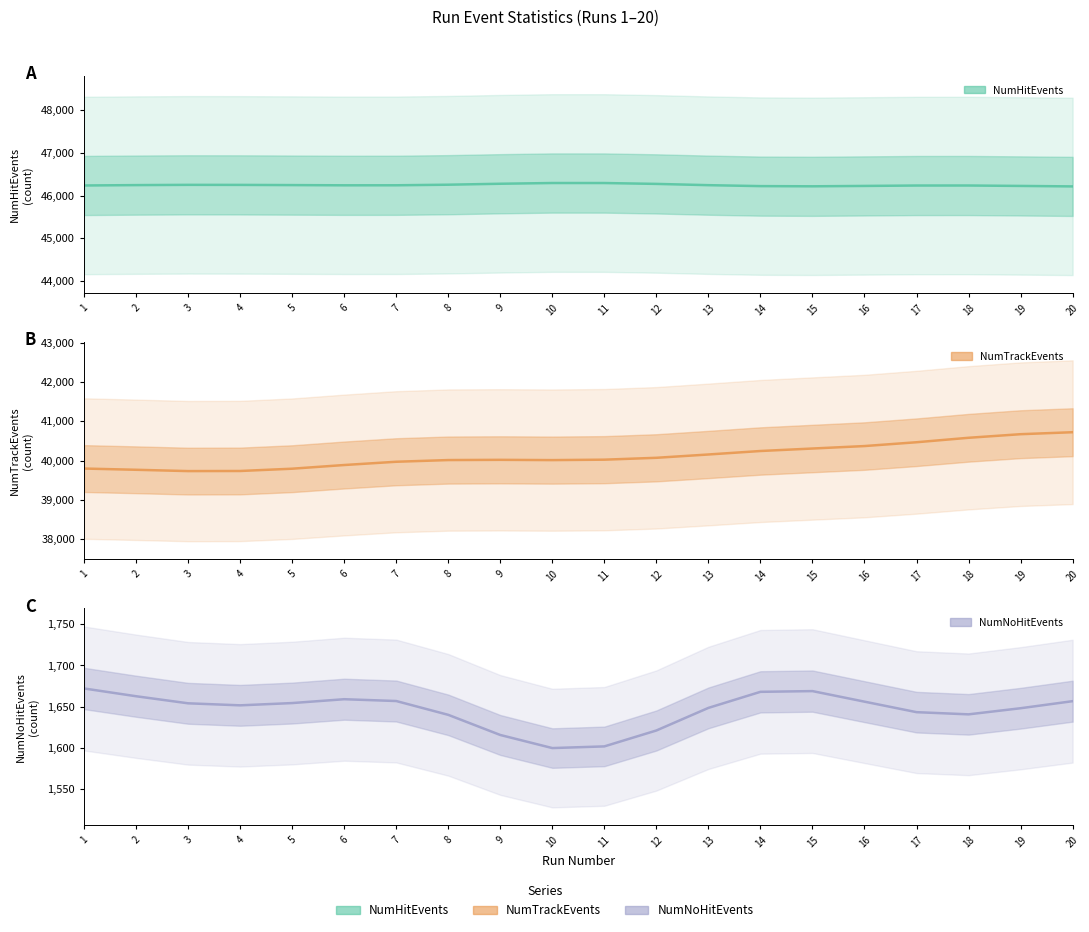

What is the spread (max minus min) of values at 4?

44597.3